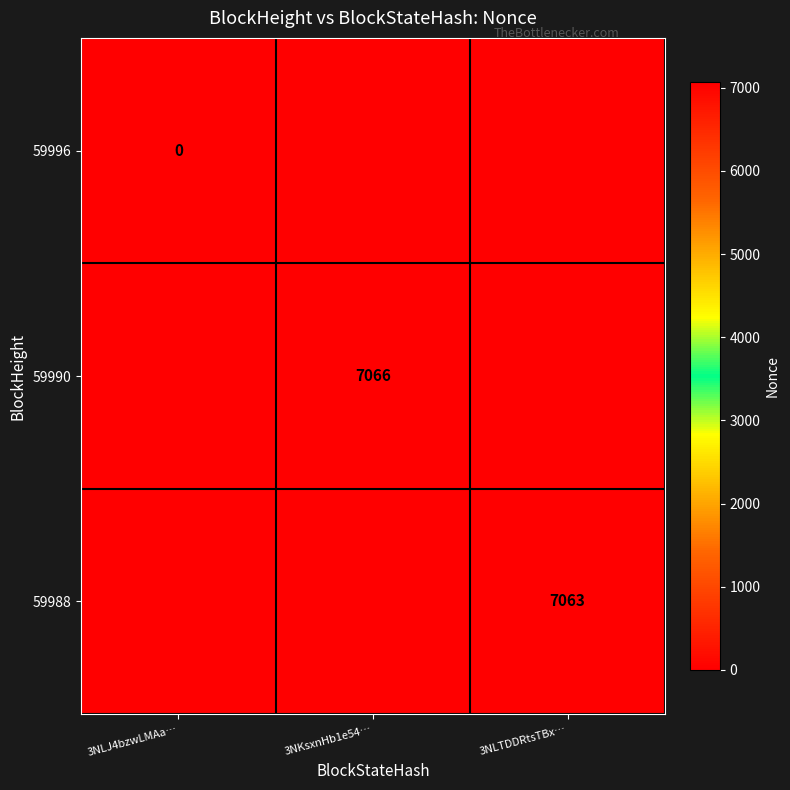

The value of 59988 at 3NLTDDRtsTBx… is 7063. True or false?

True